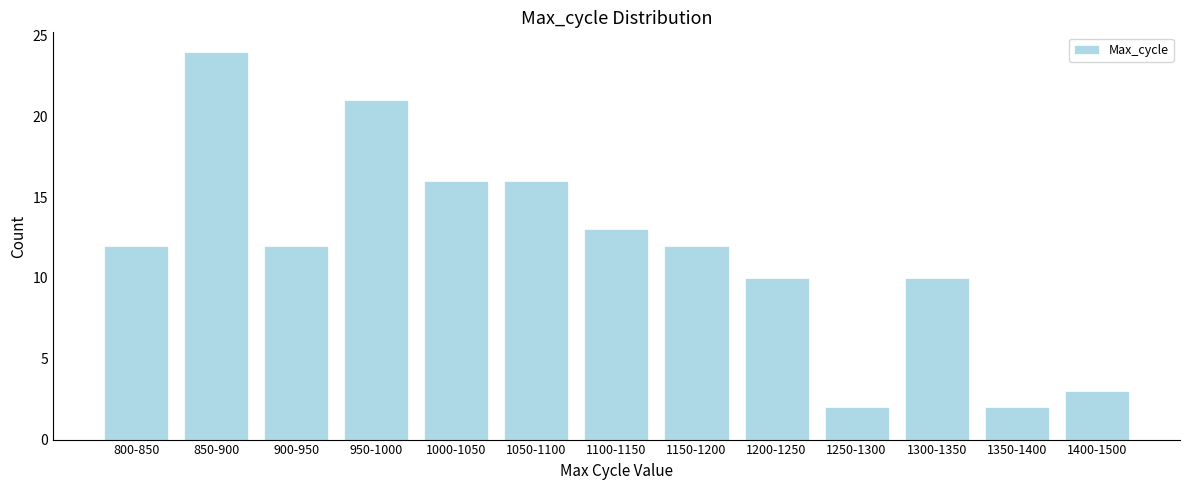

Reading left to right, what are all the values shown in this chart?

800-850=12	850-900=24	900-950=12	950-1000=21	1000-1050=16	1050-1100=16	1100-1150=13	1150-1200=12	1200-1250=10	1250-1300=2	1300-1350=10	1350-1400=2	1400-1500=3